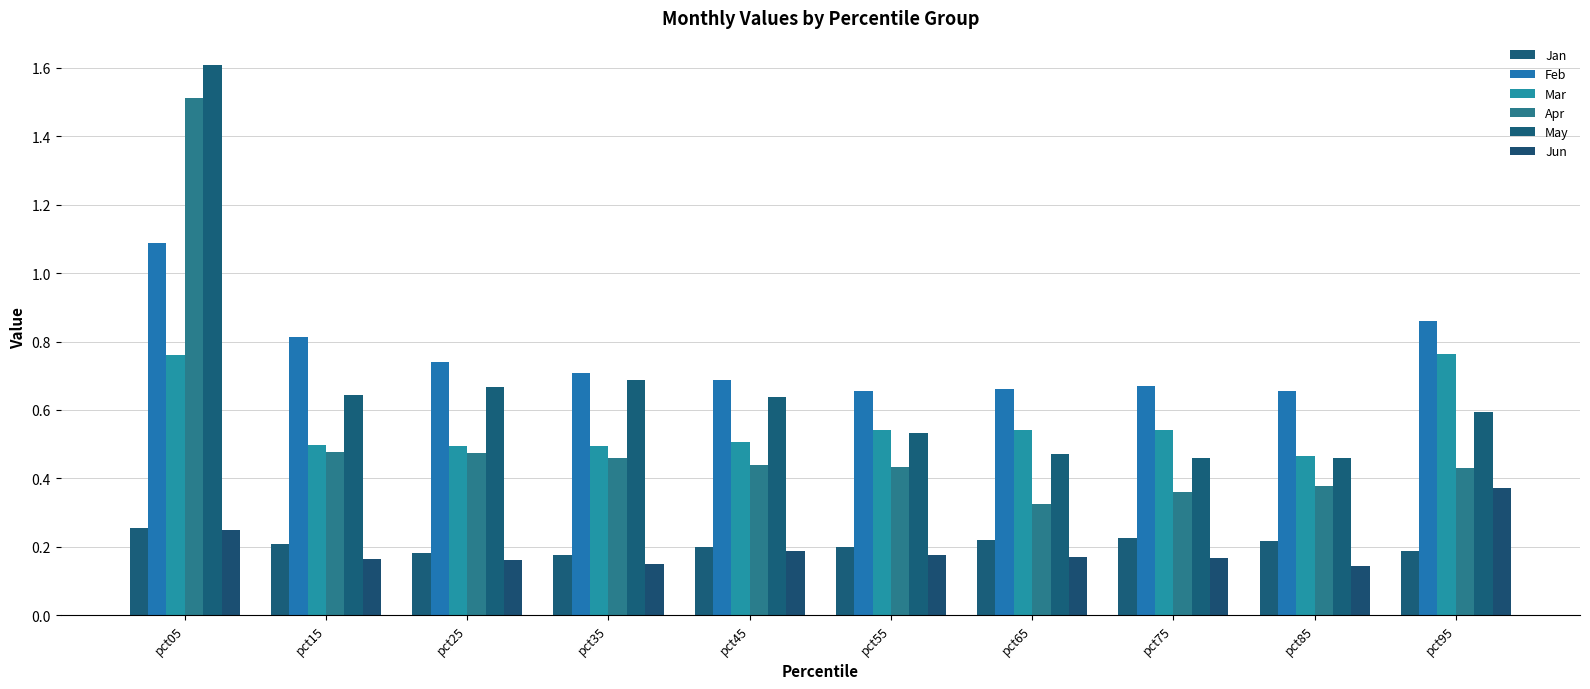

At which category is the sum across all series the highest?

pct05